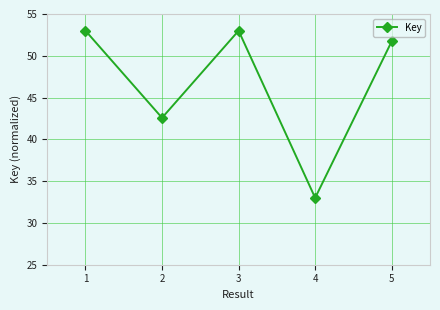

What is the value of the 3rd point from the left?

53.0